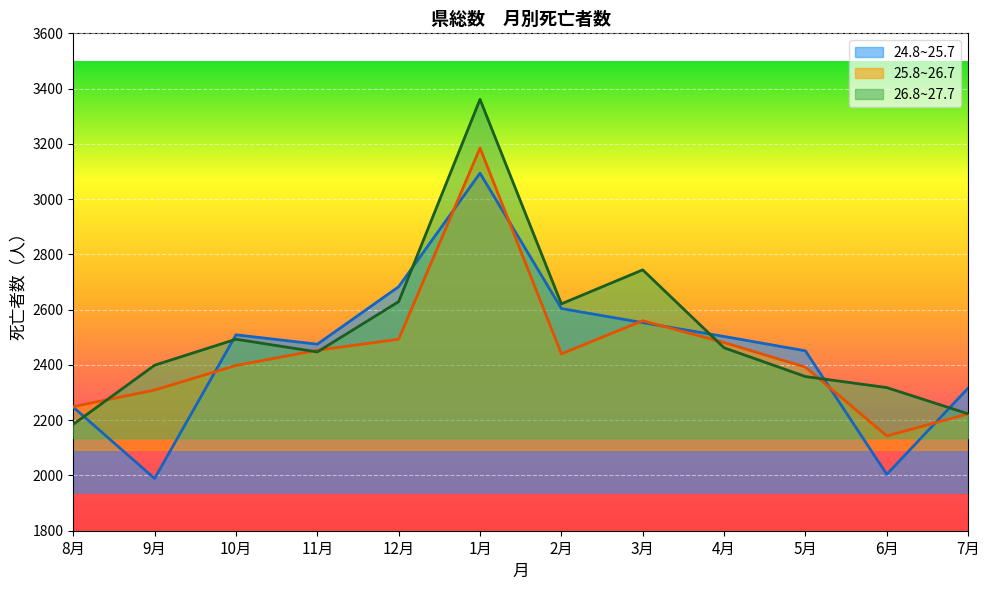

What is the smallest value displayed?

1989